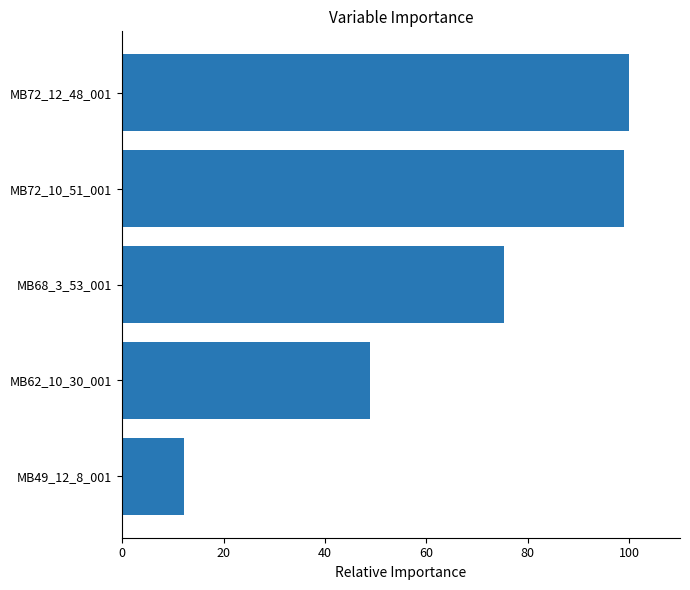

What is the minimum value shown in the chart?

12.2